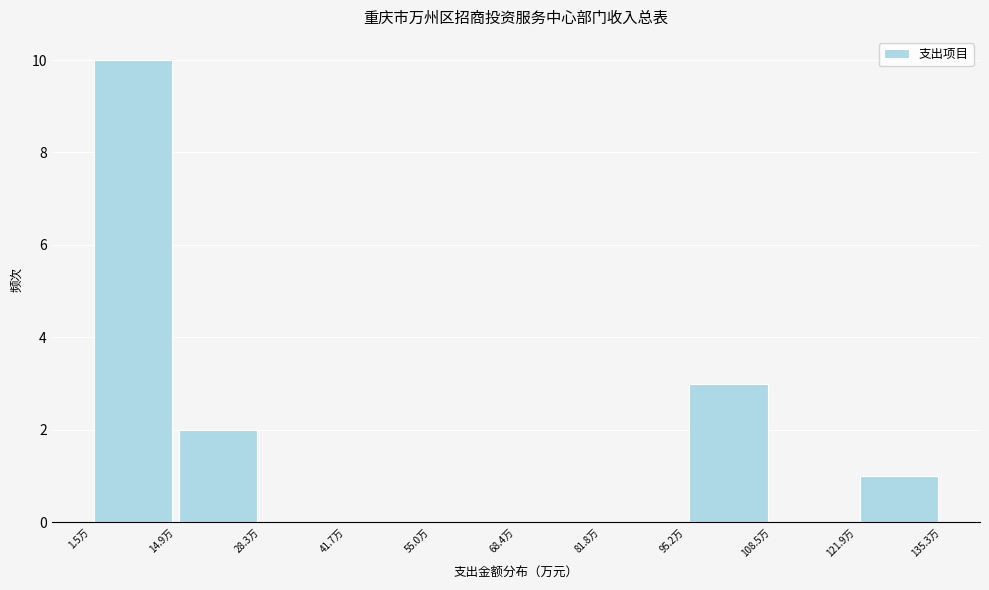

Reading left to right, list every bar in this chart as the range it spans on the x-axis followed by its height. Neither the bar edges nor the heights are printed on the chart, so give them approximately, as read against the axes.

2 to 14: 10
14 to 28: 2
28 to 42: 0
42 to 56: 0
56 to 68: 0
68 to 82: 0
82 to 96: 0
96 to 108: 3
108 to 122: 0
122 to 136: 1